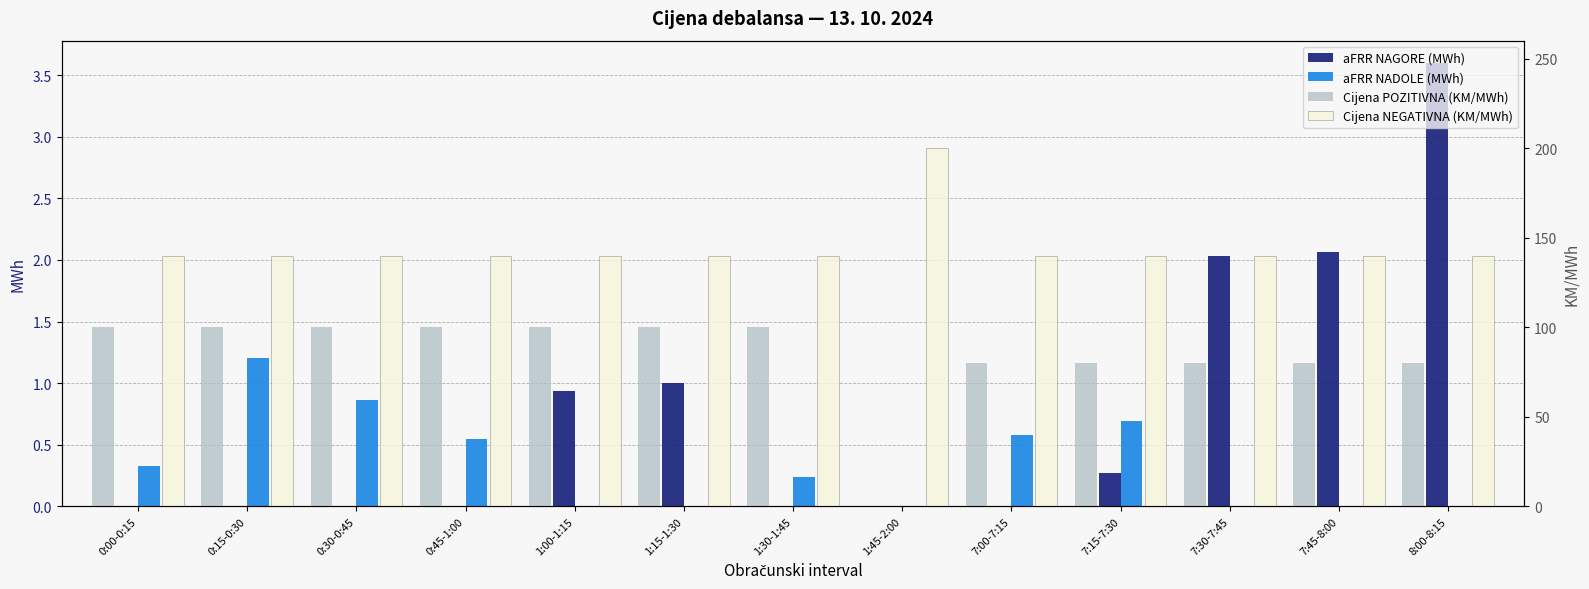

What is the sum of all Cijena NEGATIVNA (KM/MWh) values?

1880.0